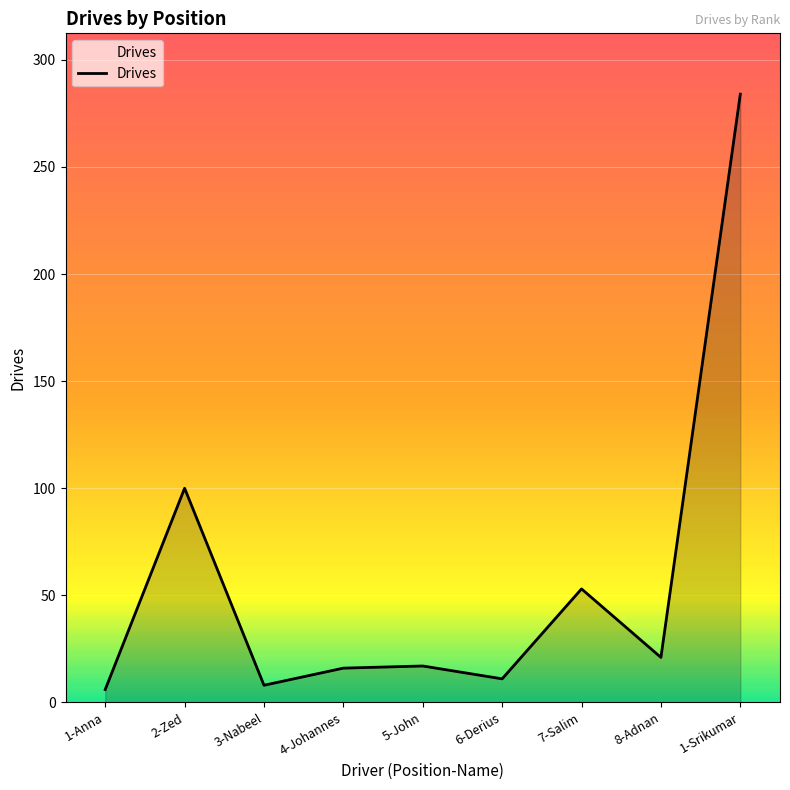

What is the average value?

57